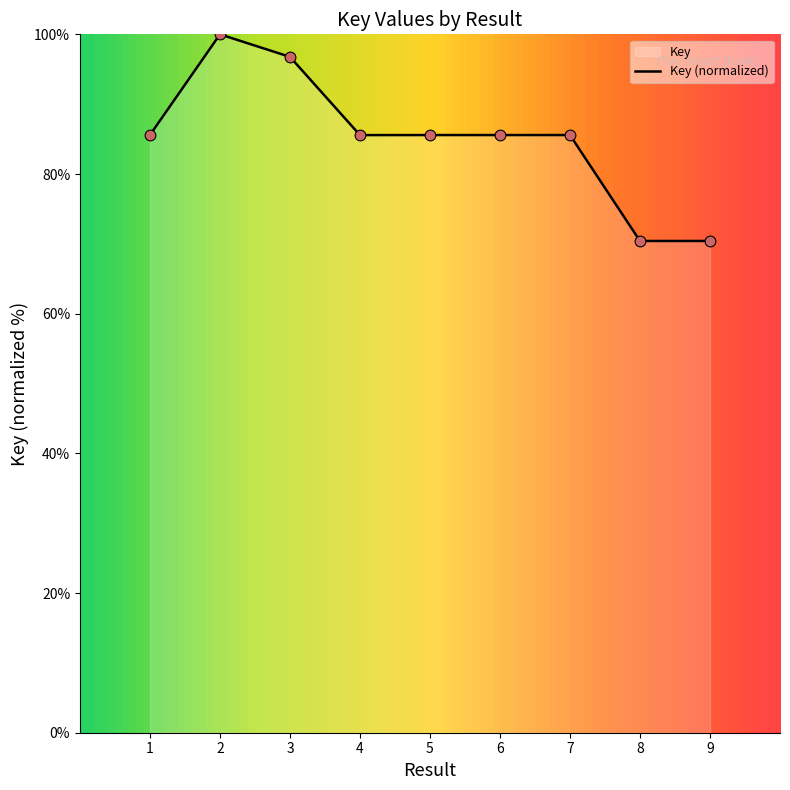

Which has a higher value, 9 or 3?

3